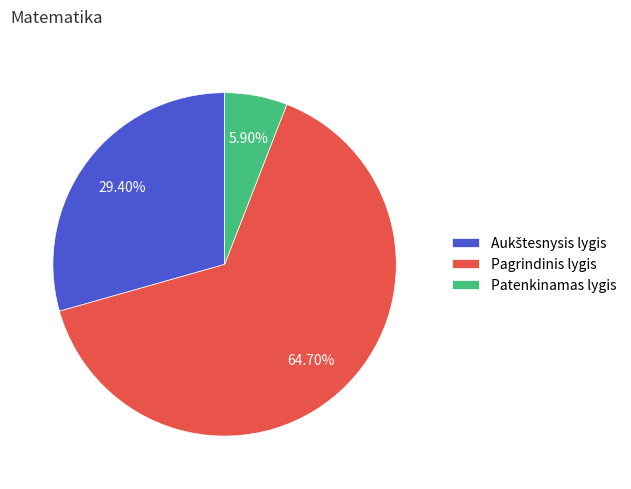

Is there any slice that represents more than half of the pie?

Yes